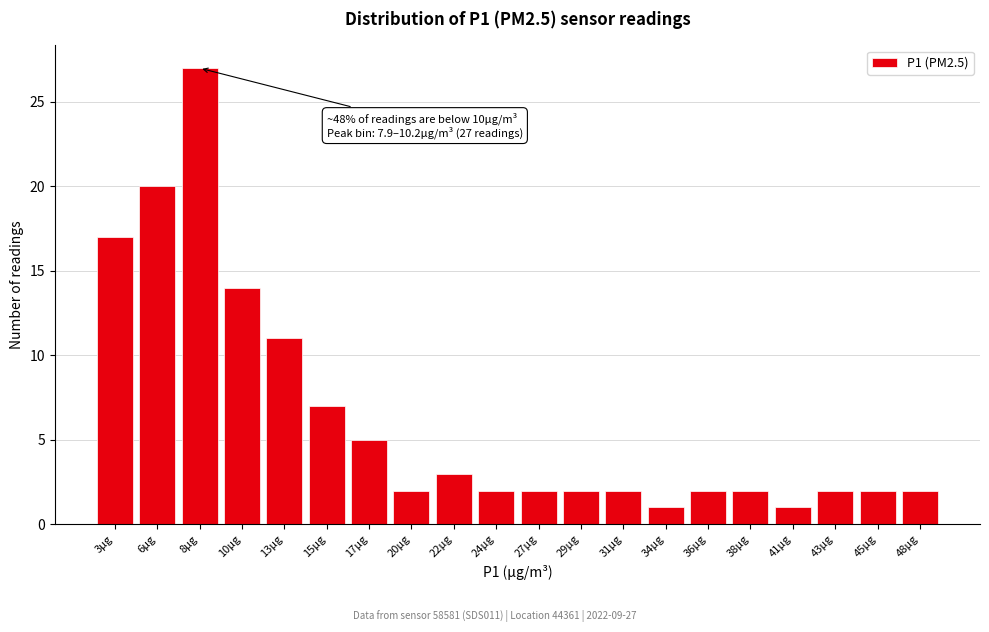

Reading right to left, list all the values displayed in this chart.

48μg=2	45μg=2	43μg=2	41μg=1	38μg=2	36μg=2	34μg=1	31μg=2	29μg=2	27μg=2	24μg=2	22μg=3	20μg=2	17μg=5	15μg=7	13μg=11	10μg=14	8μg=27	6μg=20	3μg=17